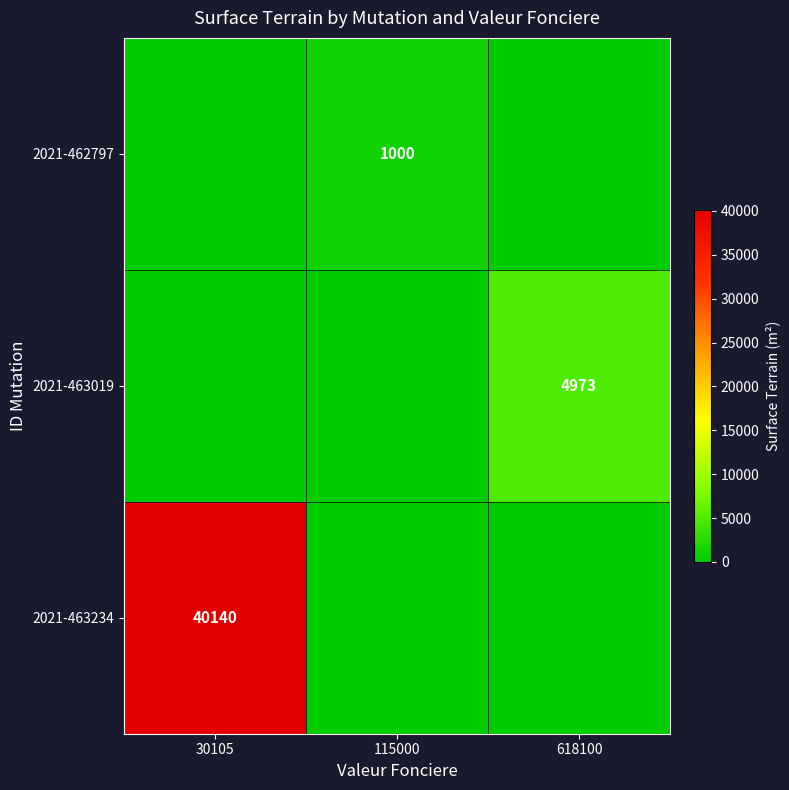

Which has a higher value, 618100 or 30105?

618100